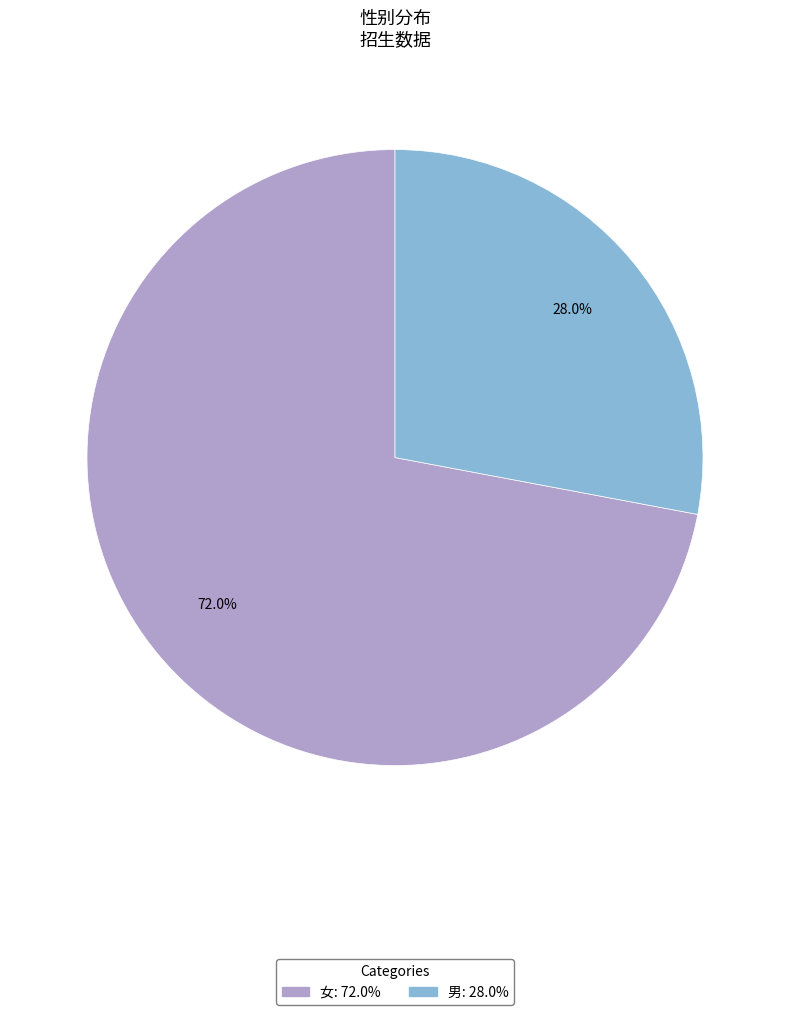

Do 男 and 女 together represent more than half of the pie?

Yes